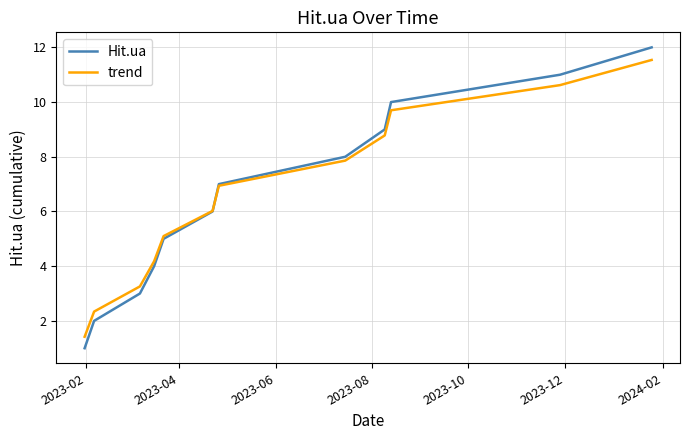

What is the difference between the maximum and minimum values in the Hit.ua series?

11.0